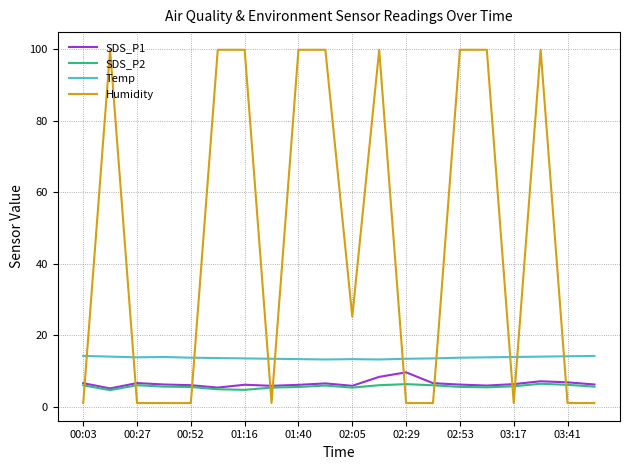

Does the chart have visible grid lines?

Yes